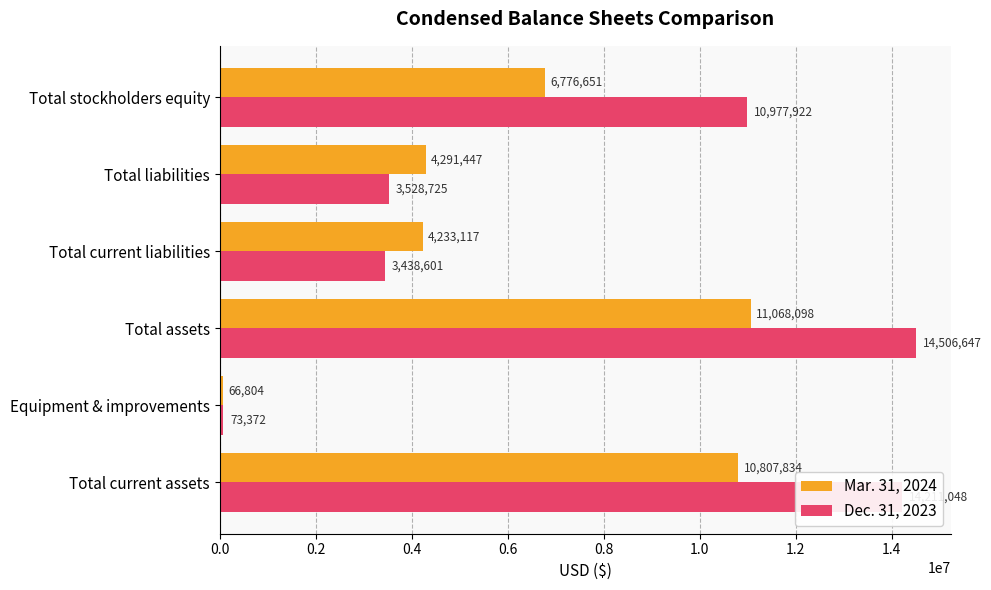

List the series in order of their peak value, highest first.

Dec. 31, 2023, Mar. 31, 2024